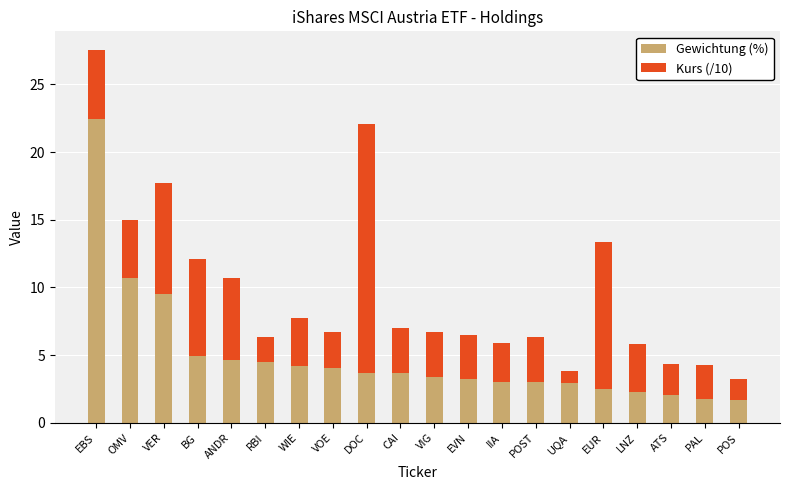

The Gewichtung (%) series shows 5.7 at CAI. True or false?

False